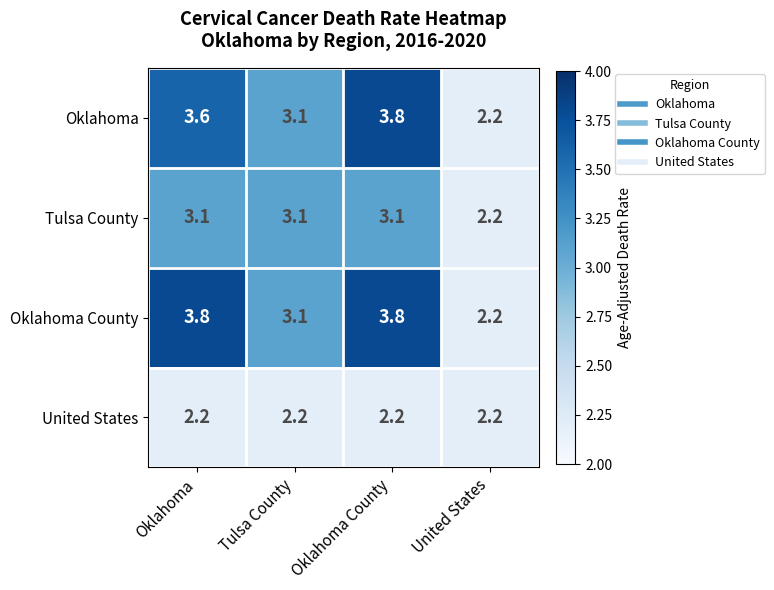

What is the total value across all series at United States?

8.8